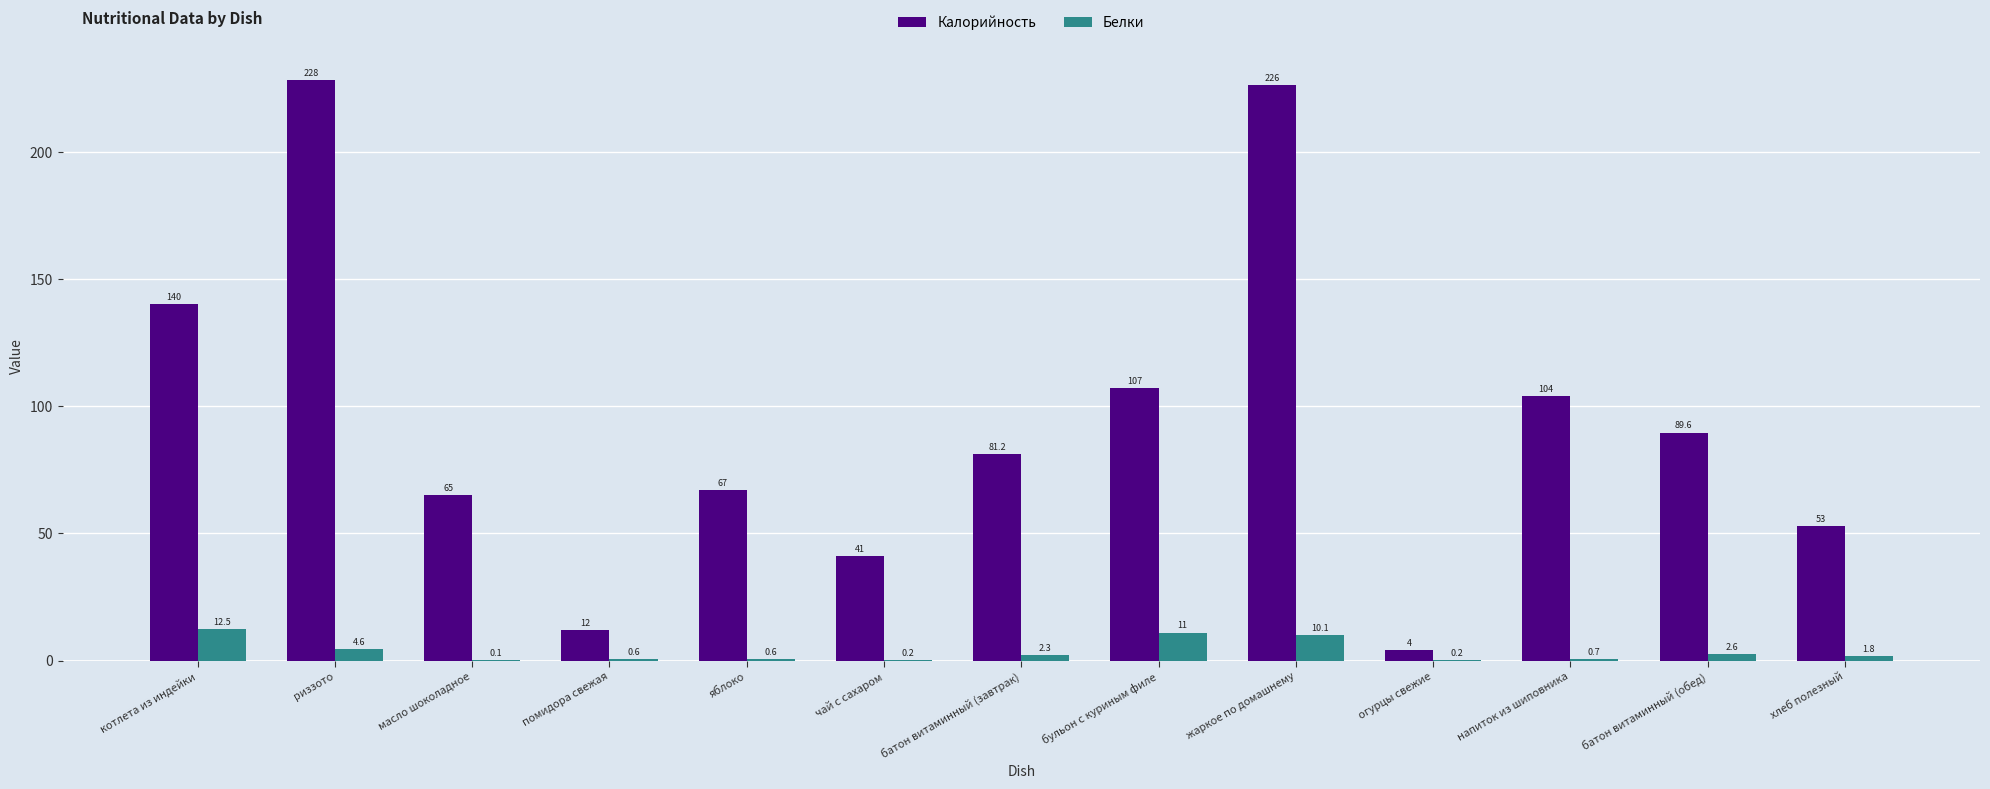

Which label corresponds to the largest value in the chart?

риззото